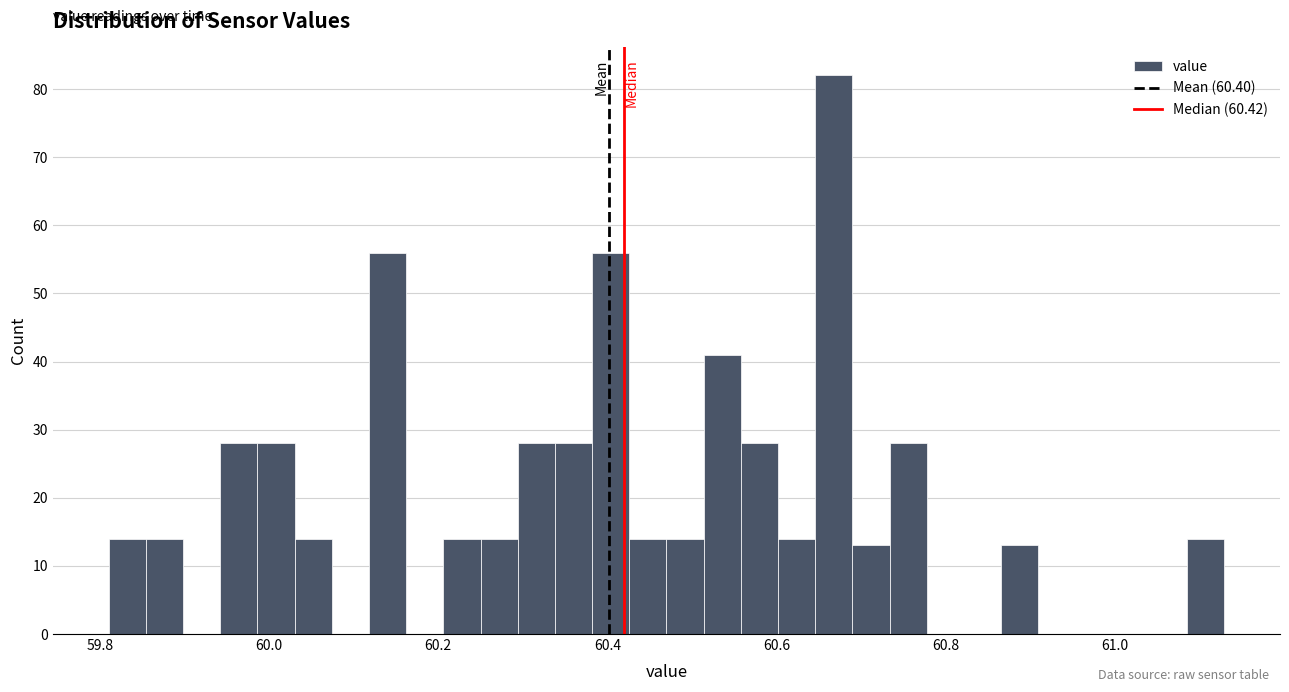

Read against the x-axis, roughly where is the centre of the tallest bar?

60.66